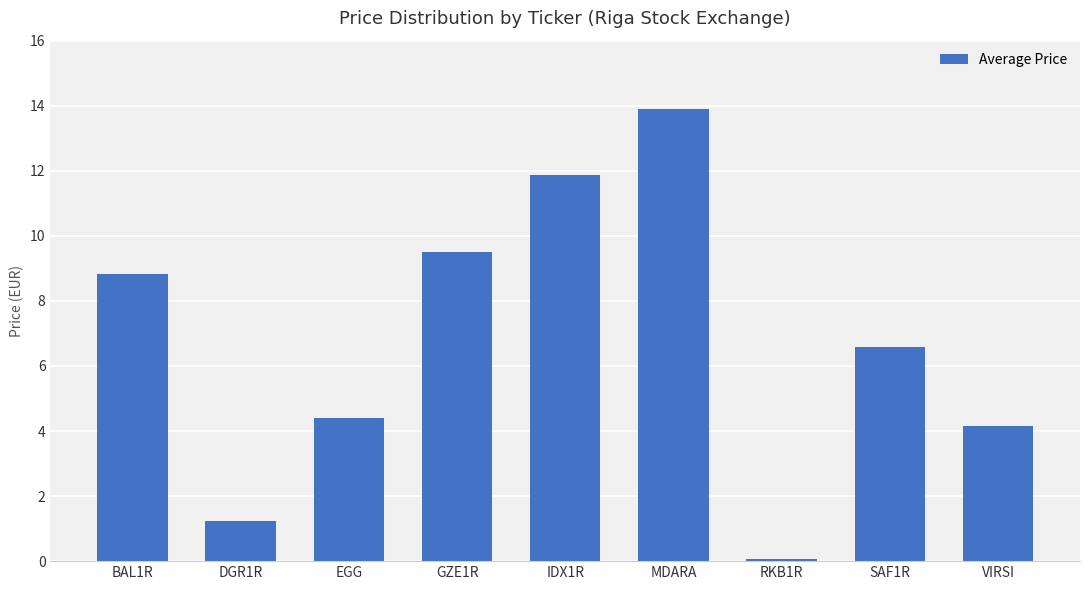

Rank the categories by value from lowest to highest.

RKB1R, DGR1R, VIRSI, EGG, SAF1R, BAL1R, GZE1R, IDX1R, MDARA